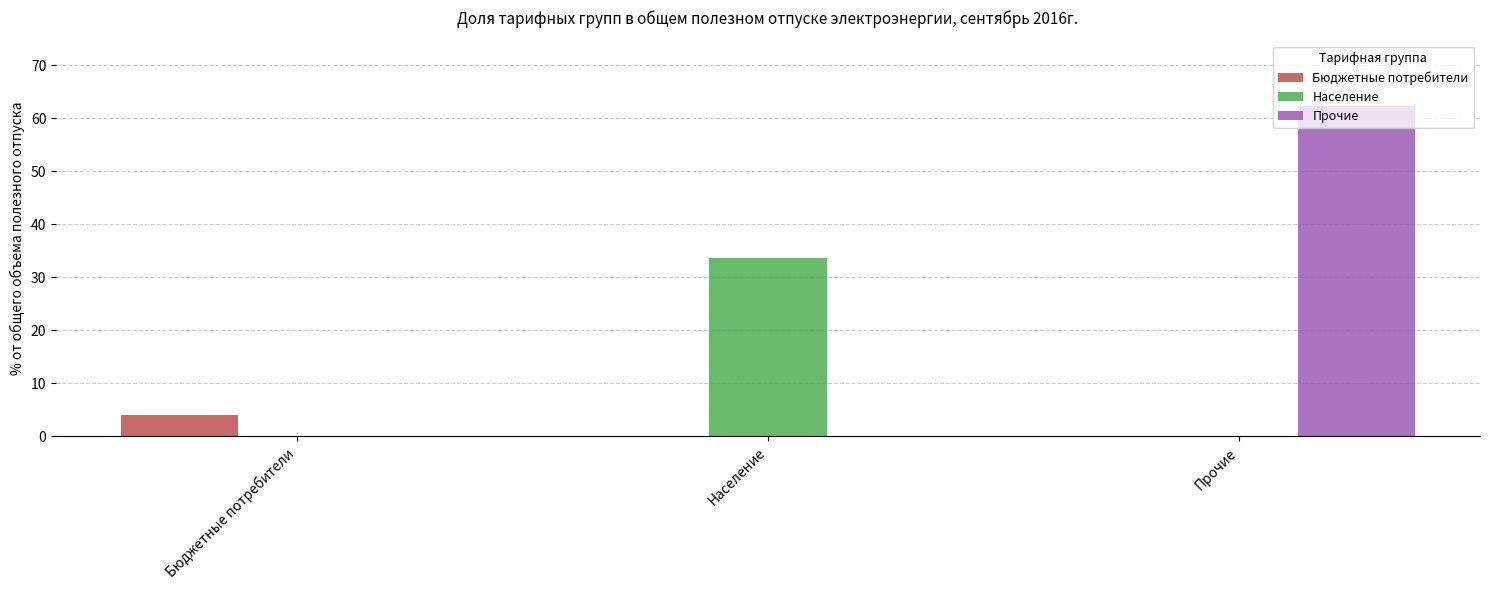

The value of Население at Прочие is 0.0. True or false?

True